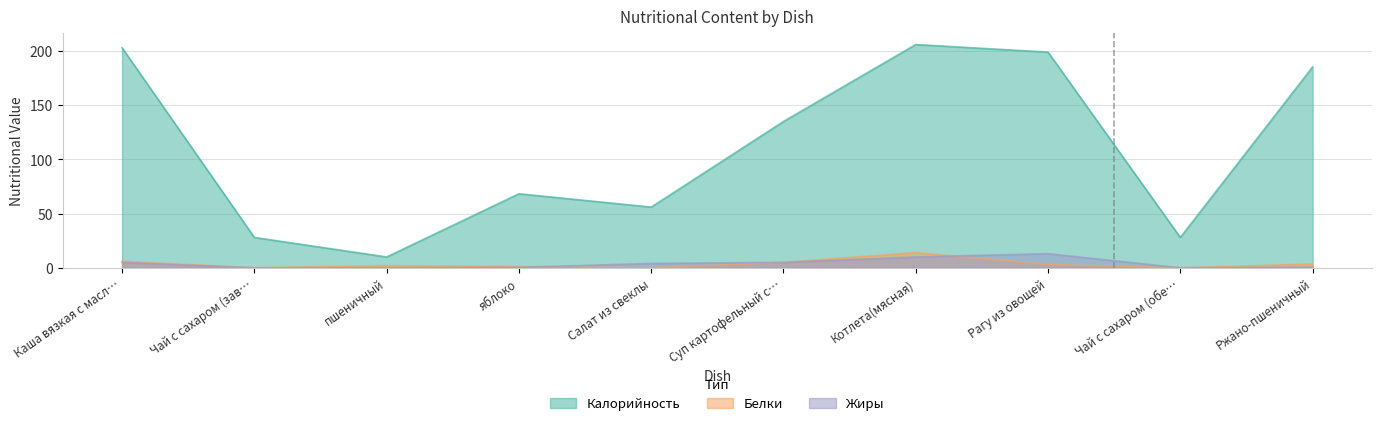

How many data points in Белки are less than 3?

5